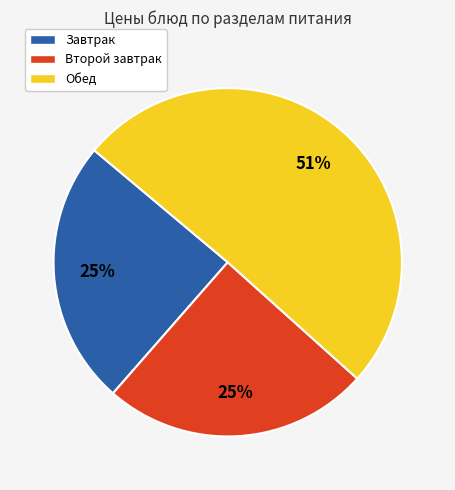

Does any single category account for the majority?

Yes